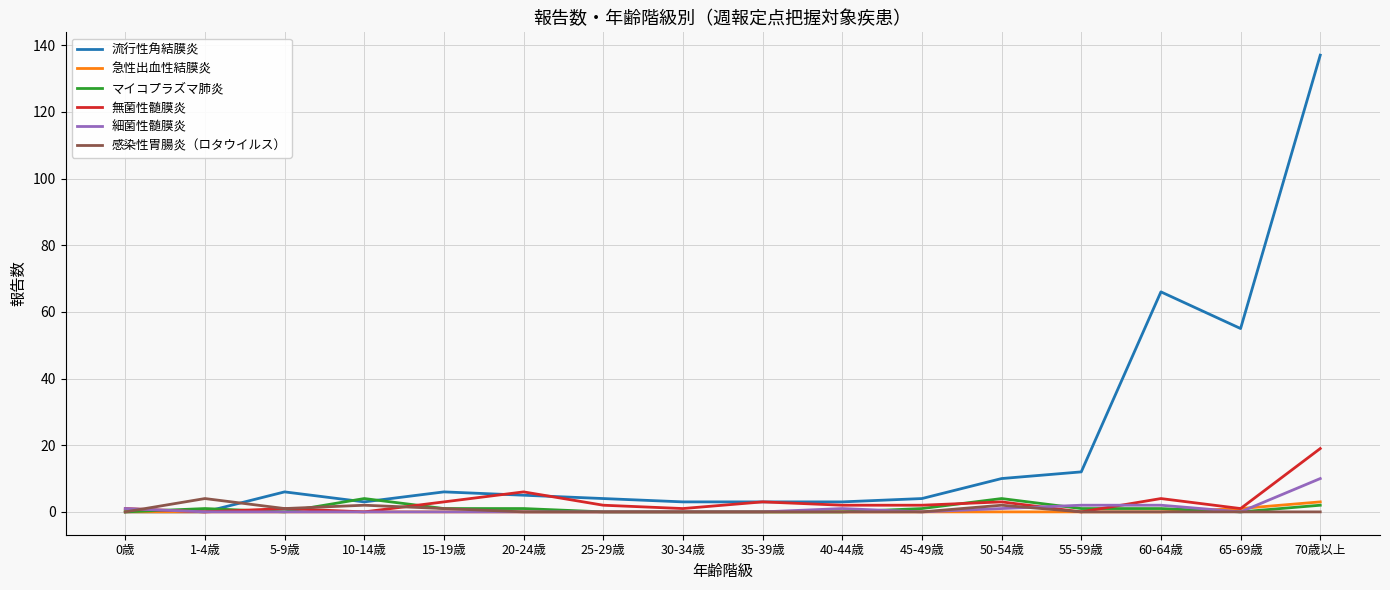

What is the highest value of the 流行性角結膜炎 series?

137